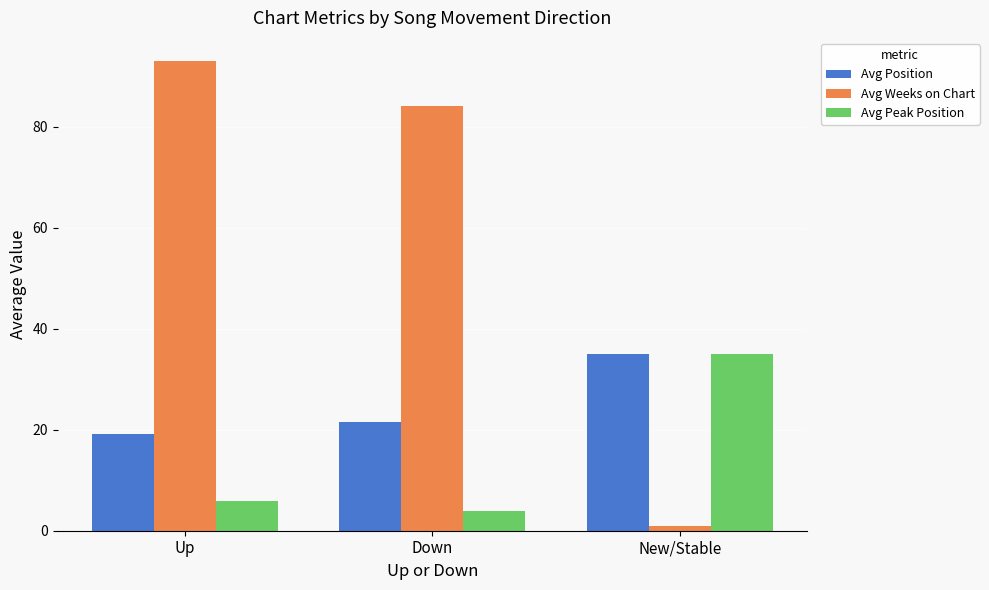

Rank the series at Down from highest to lowest value.

Avg Weeks on Chart, Avg Position, Avg Peak Position